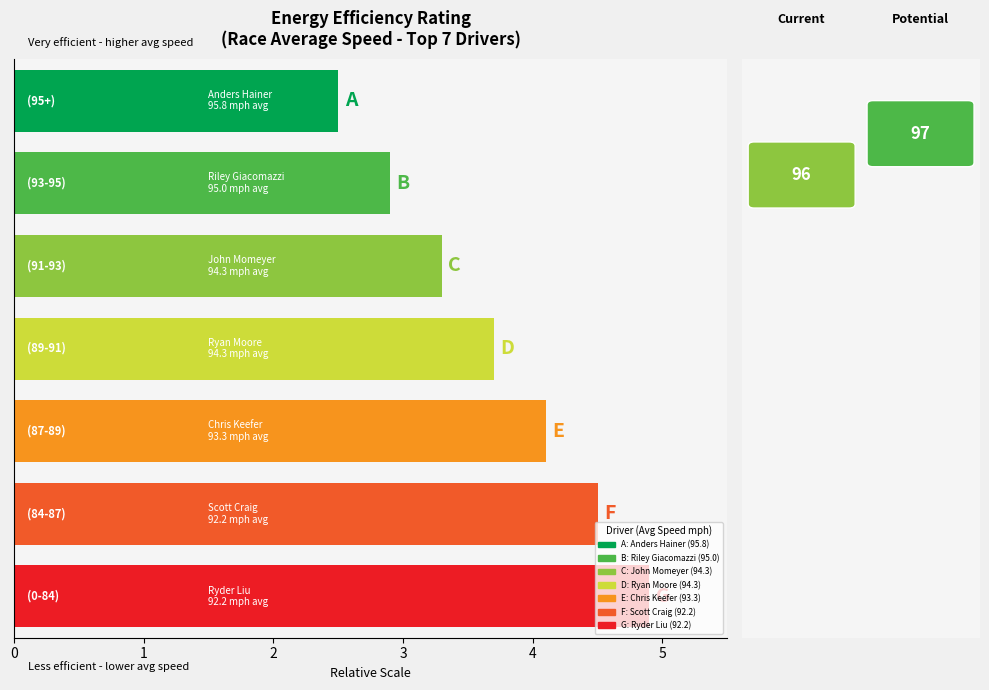

What is the maximum value for Average Speed?

95.8